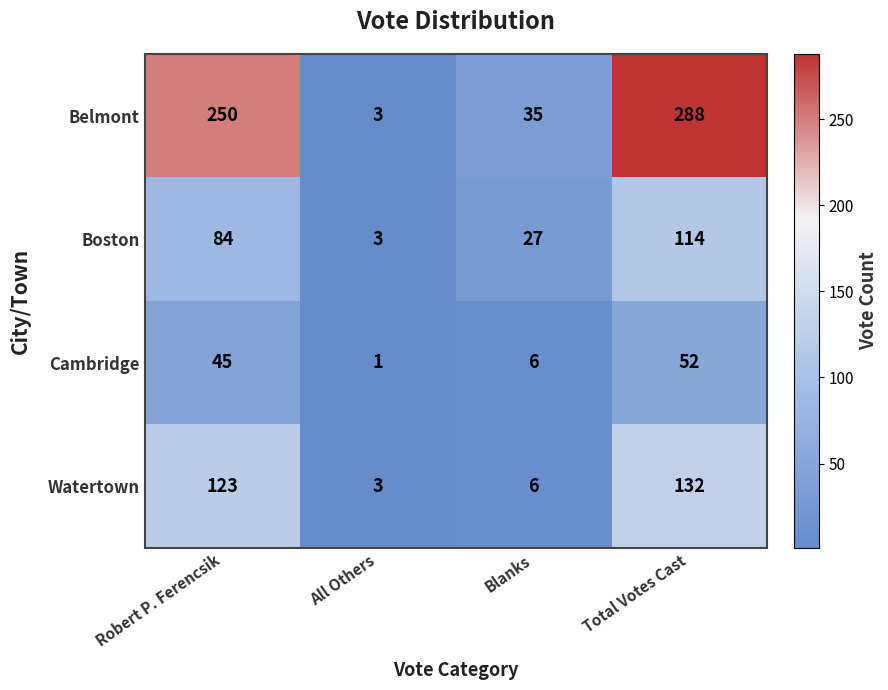

At how many categories does at least one series exceed 247?

2